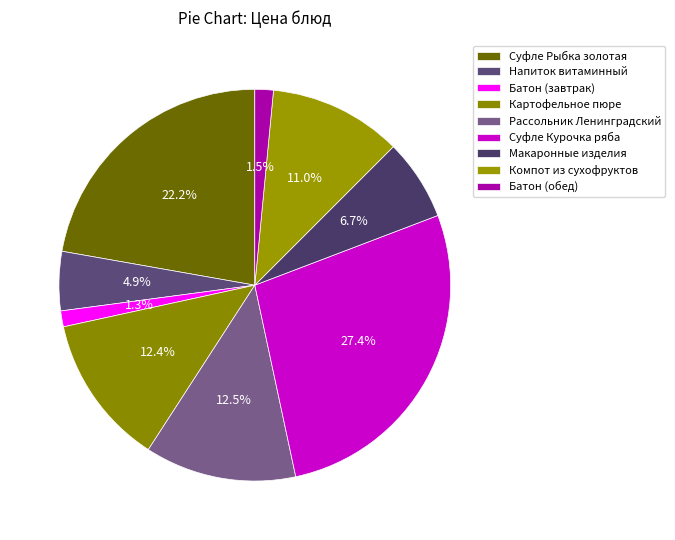

Is Макаронные изделия the majority of the pie?

No